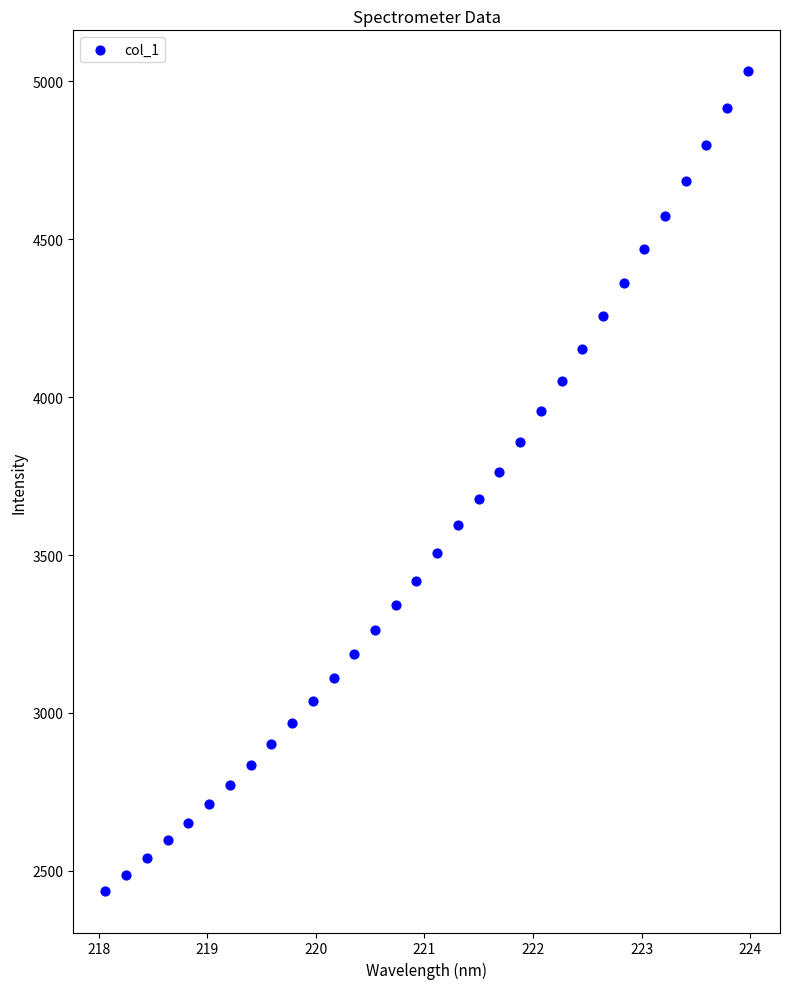

What is the range of Y values (max minus min)?

2596.4